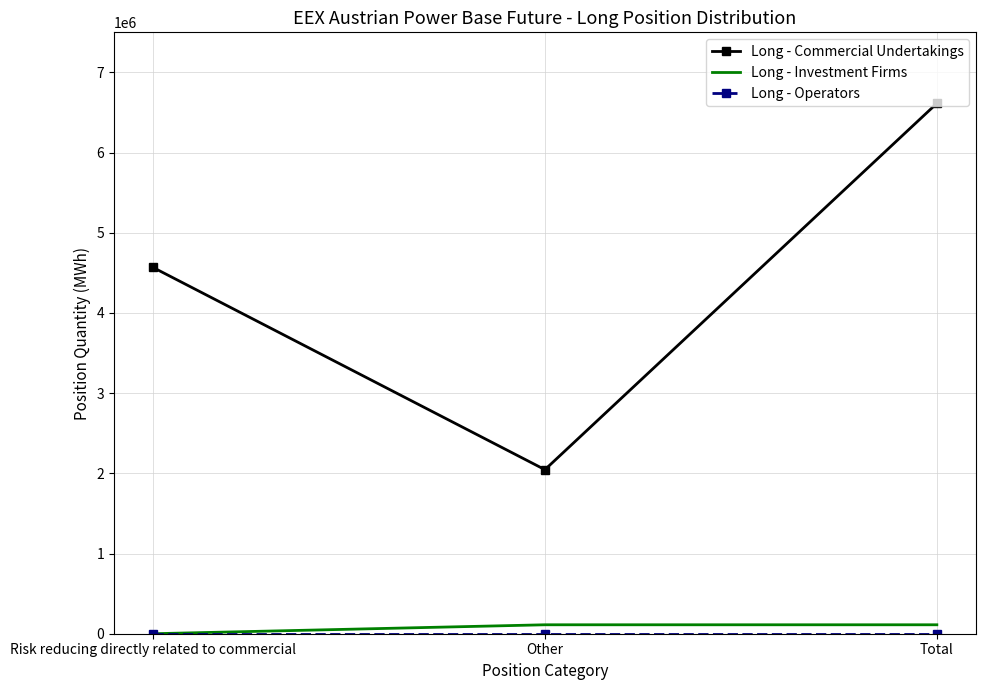

List the labels in order of Long - Commercial Undertakings value, smallest first.

Other, Risk reducing directly related to commercial, Total